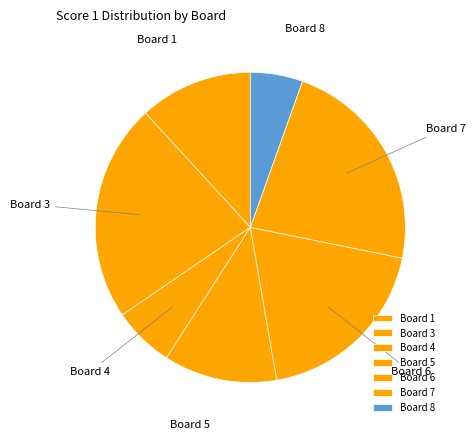

Combined, do Board 6 and Board 4 account for over 50%?

No